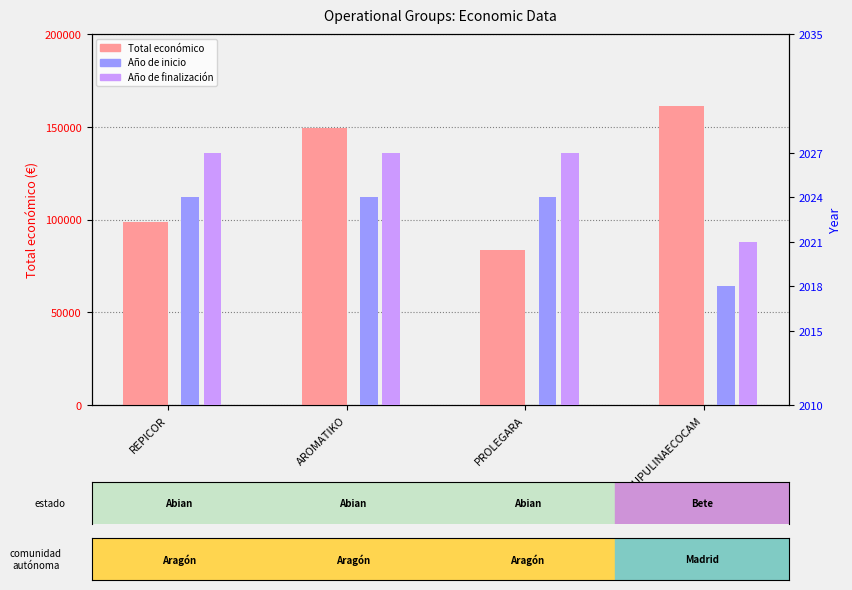

What is the label of the 1st bar from the left?

REPICOR